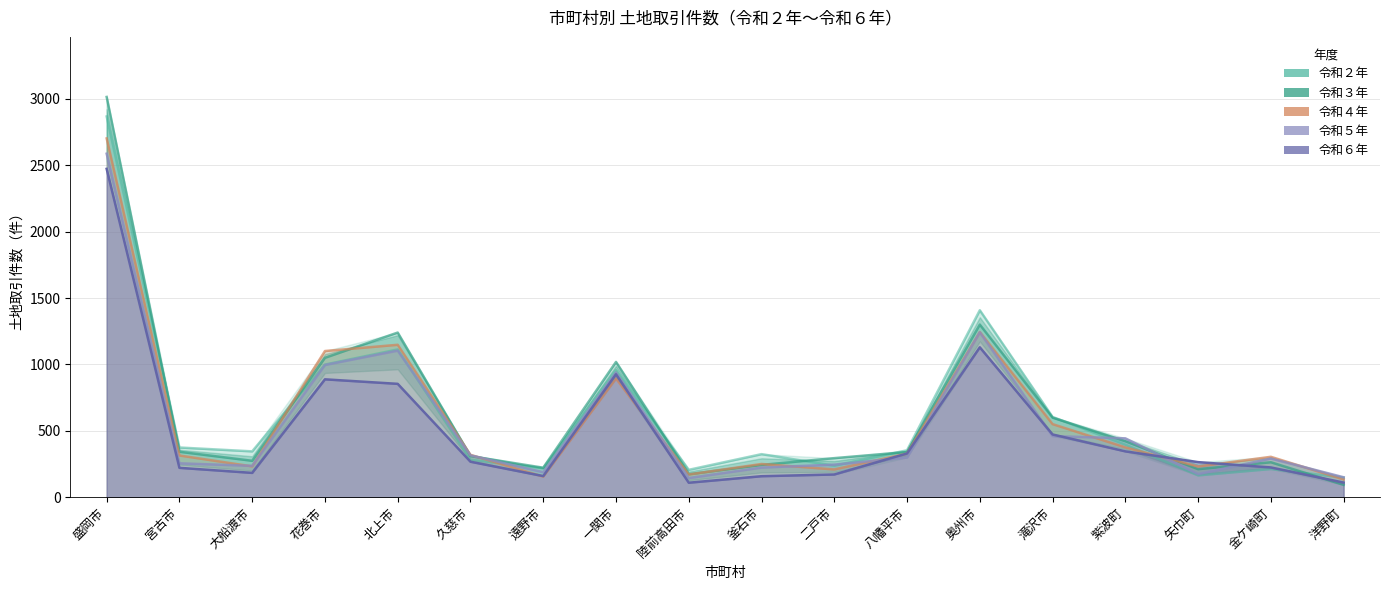

Is it true that 令和４年 equals 315 at 宮古市?

True